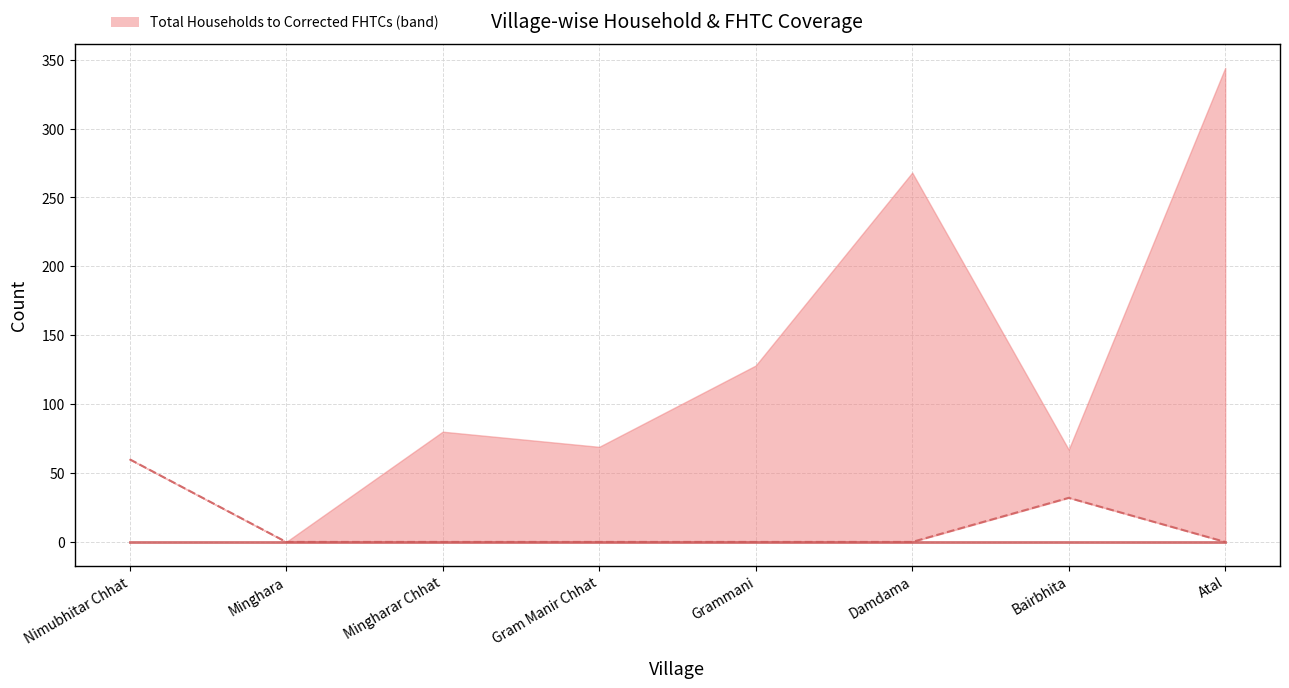

What position from the left is Atal?

8